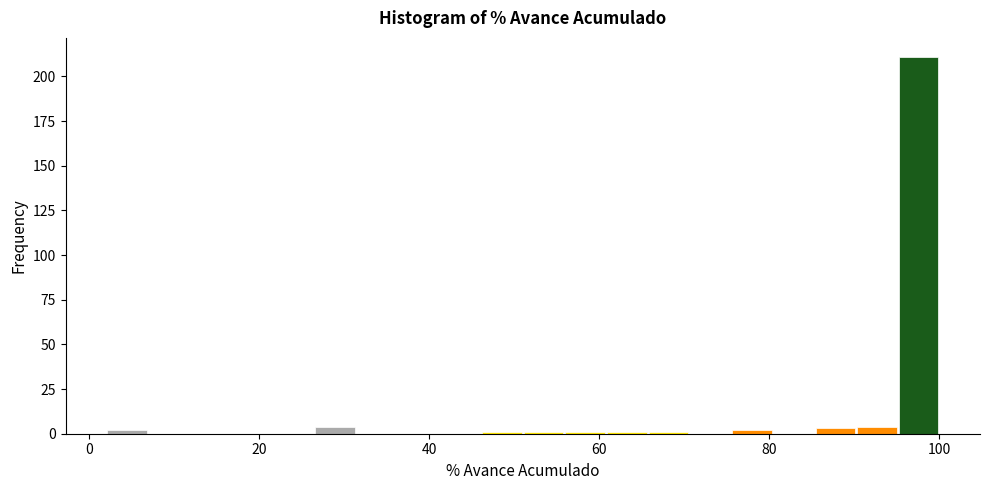

Read against the x-axis, roughly where is the centre of the tallest bar?

98